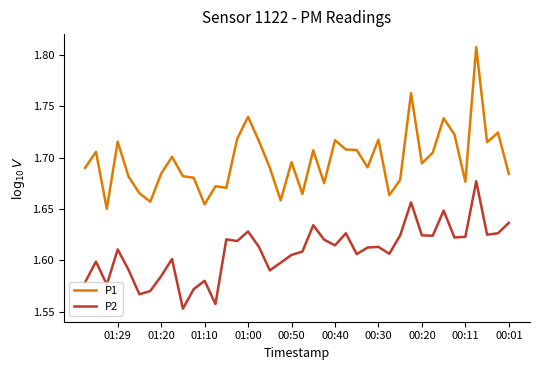

How many lines are shown in the chart?

2